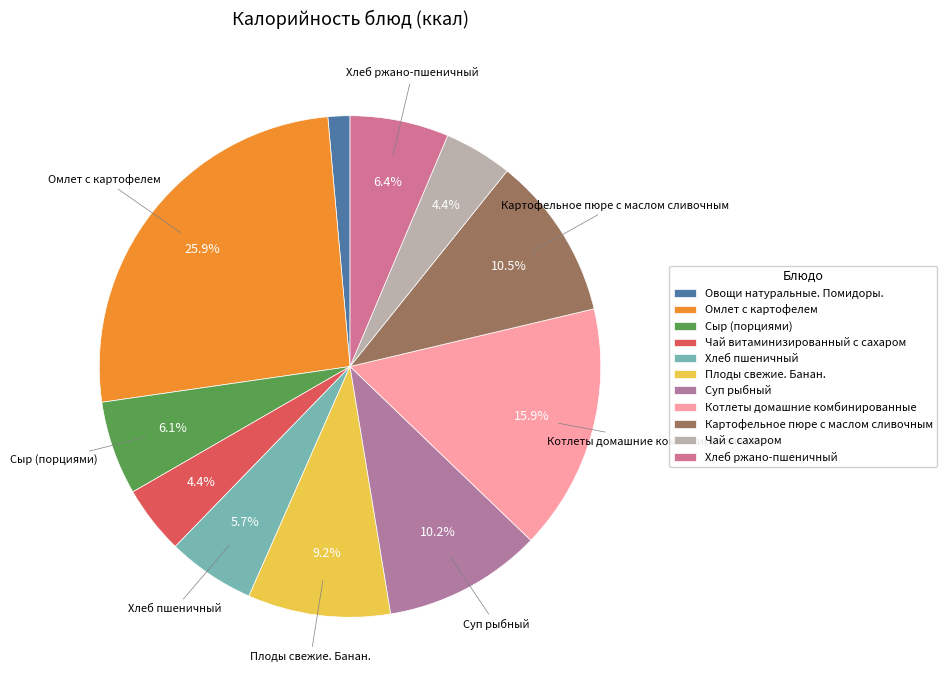

Rank the categories by value from highest to lowest.

Омлет с картофелем, Котлеты домашние комбинированные, Картофельное пюре с маслом сливочным, Суп рыбный, Плоды свежие. Банан., Хлеб ржано-пшеничный, Сыр (порциями), Хлеб пшеничный, Чай витаминизированный с сахаром, Чай с сахаром, Овощи натуральные. Помидоры.